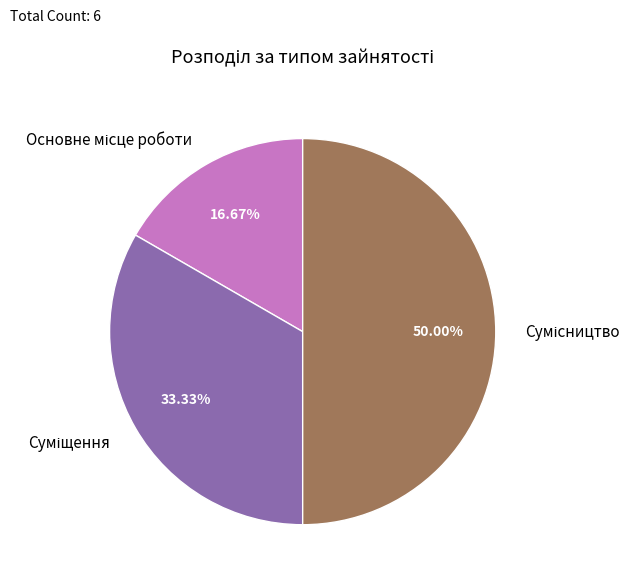

Is it true that Основне місце роботи is 3% of the pie?

False